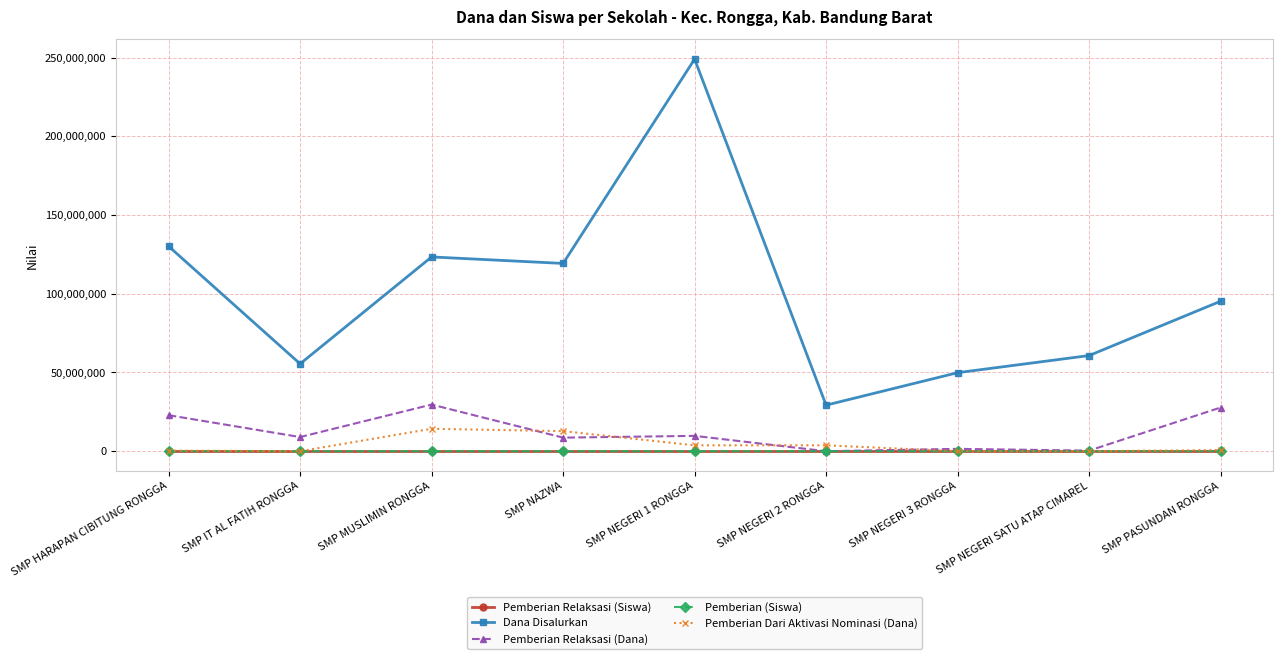

Which series has the largest total across all categories?

Dana Disalurkan